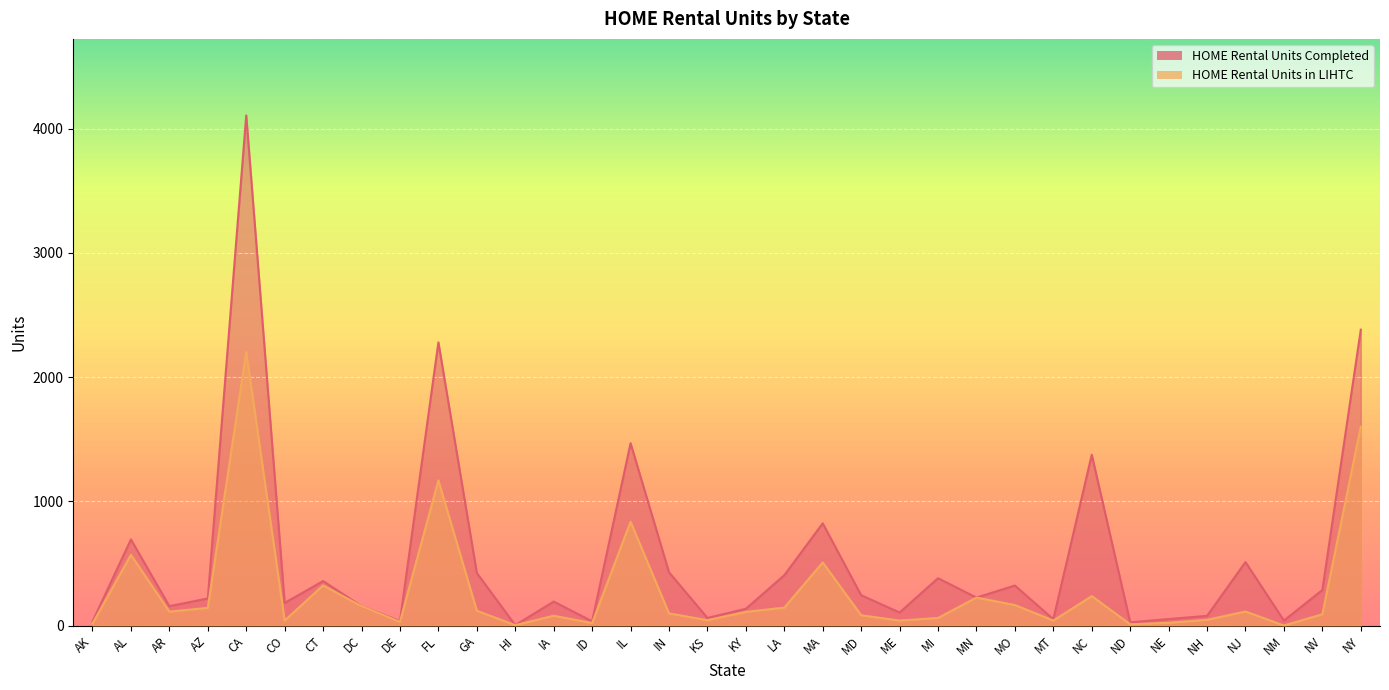

What is the label of the 28th point from the right?

CT